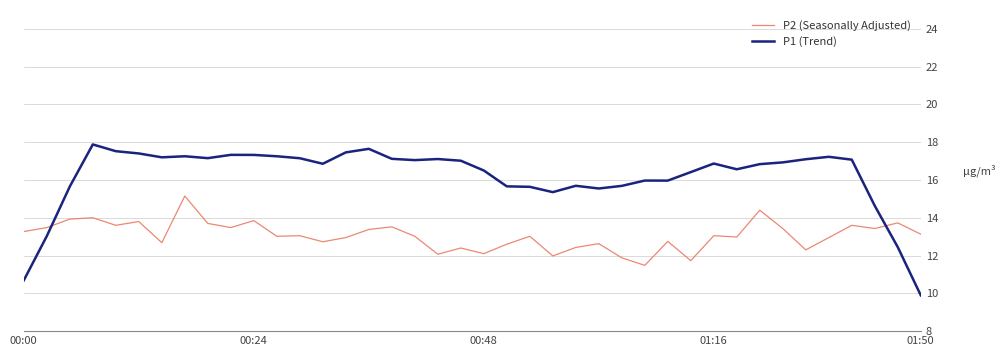

Which series has the largest total across all categories?

P1 (Trend)